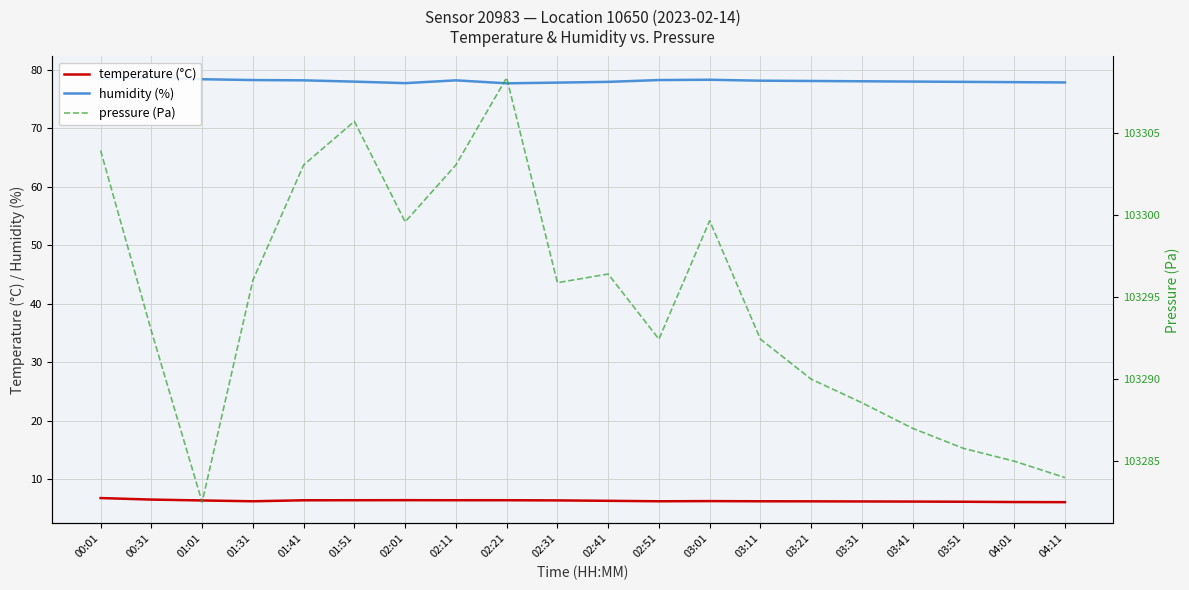

What is the minimum value shown in the chart?

6.1